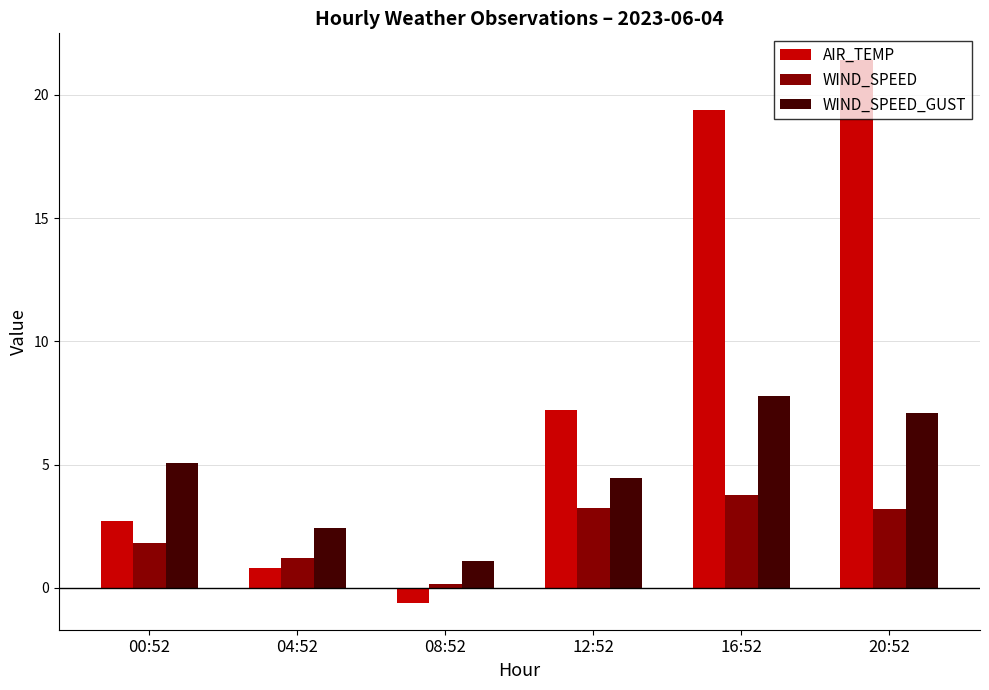

Read the AIR_TEMP value at 20:52.

21.4